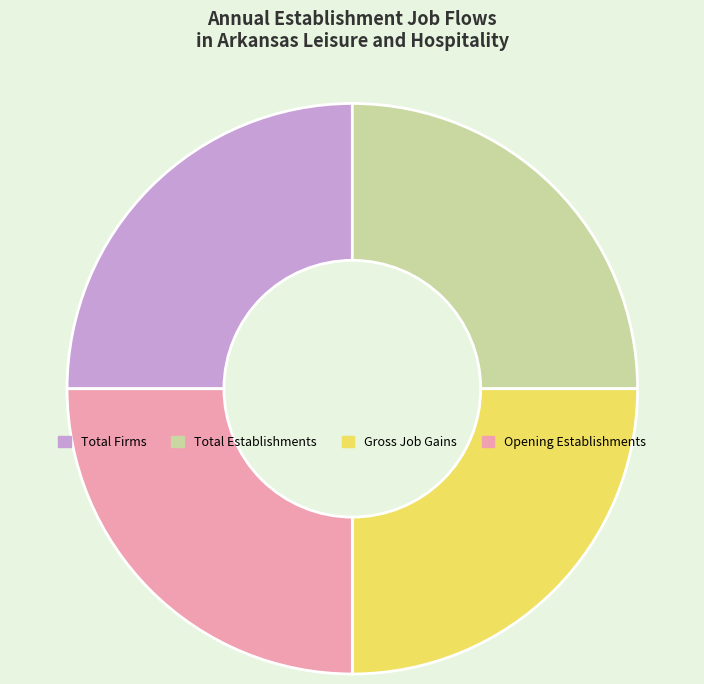

Approximately how many times larger is the value at Gross Job Gains compared to Total Firms?

1.0